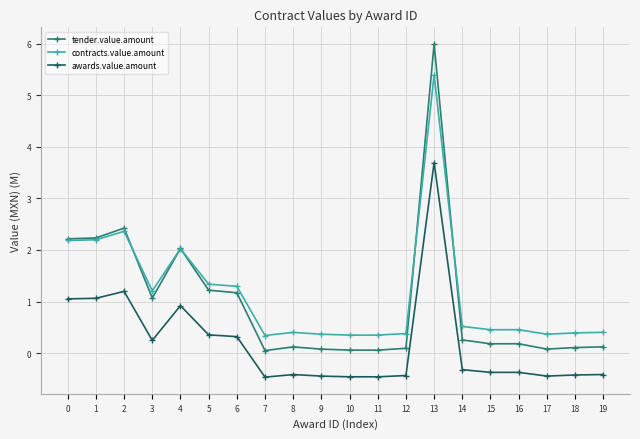

At which label does awards.value.amount reach its peak?

13